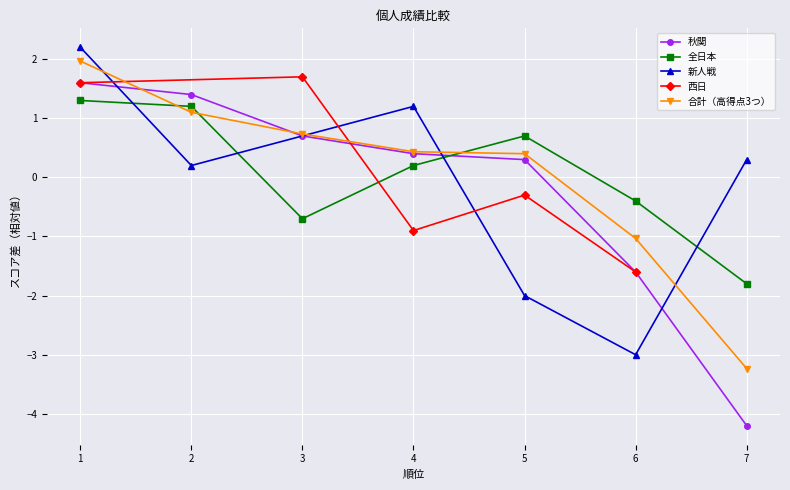

What is the difference between the second highest and second lowest values in the 全日本 series?

1.9